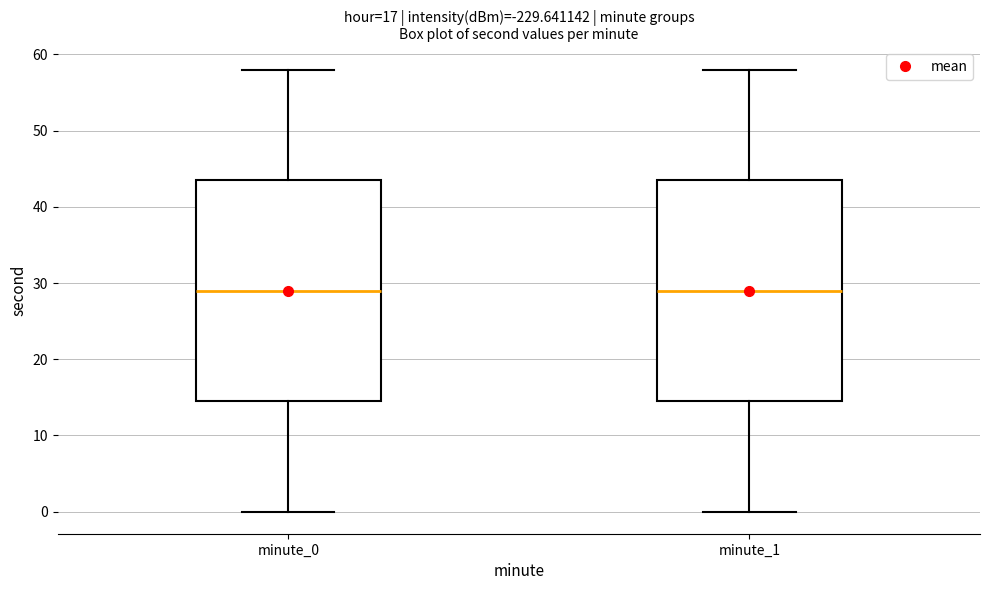

Reading left to right, transcribe this box plot: for each box, give where its median line is, the range the box spans, and where its two whiskers end, as read against the y-axis. The values are not printed on the chart, so give them approximately, as read against the axis.

minute_0: median 29, box 15 to 44, whiskers 0 to 58
minute_1: median 29, box 15 to 44, whiskers 0 to 58